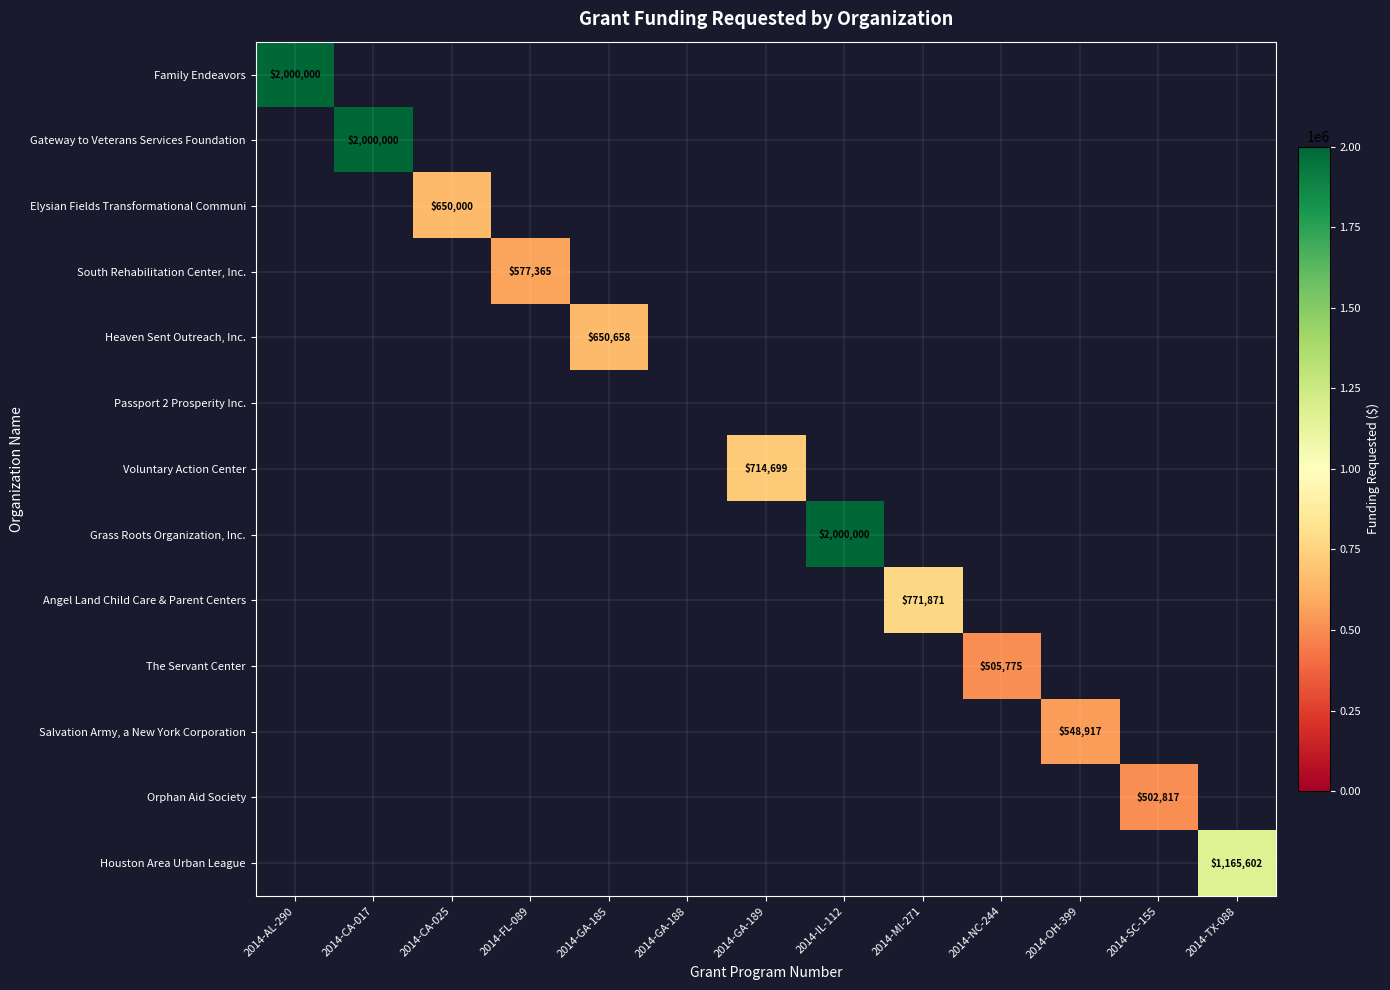

What is the greatest value displayed?

2000000.0